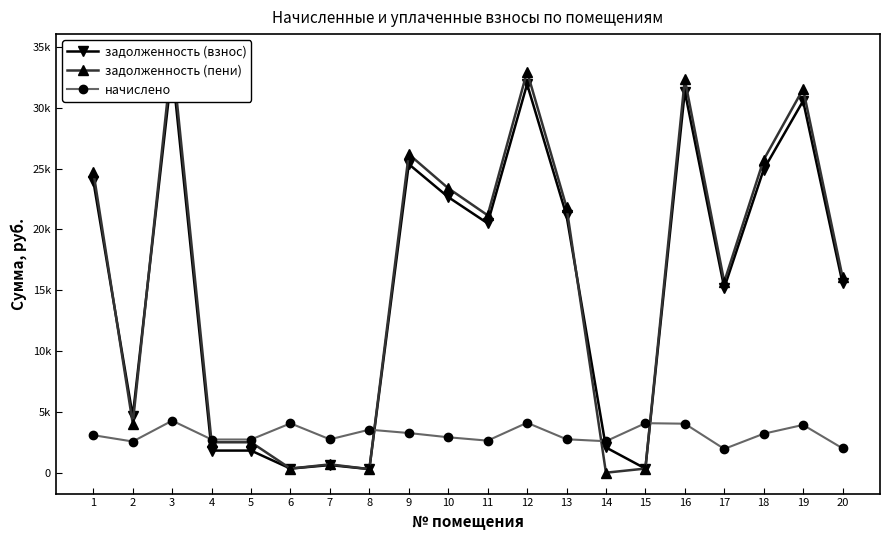

Which label corresponds to the largest value in the chart?

3